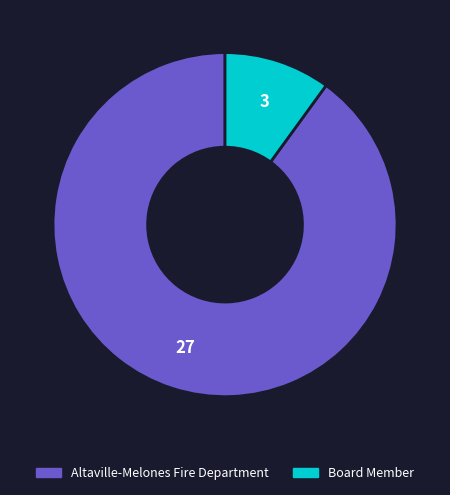

Is there a majority slice in this chart?

Yes